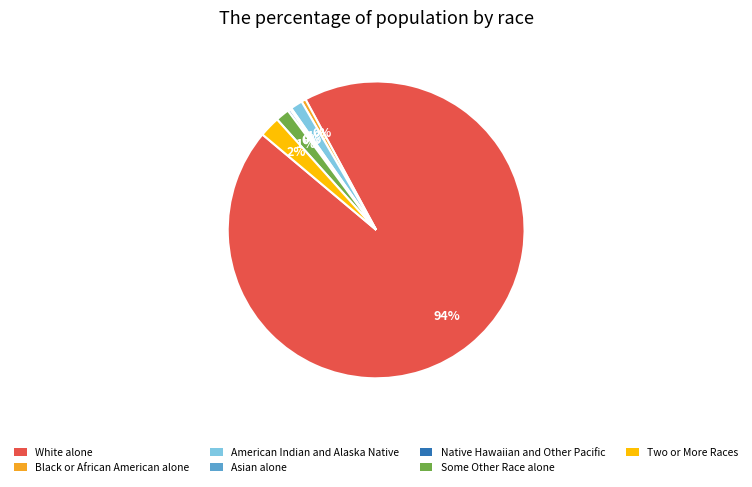

To the nearest percent, what is the average slice percentage?

14%